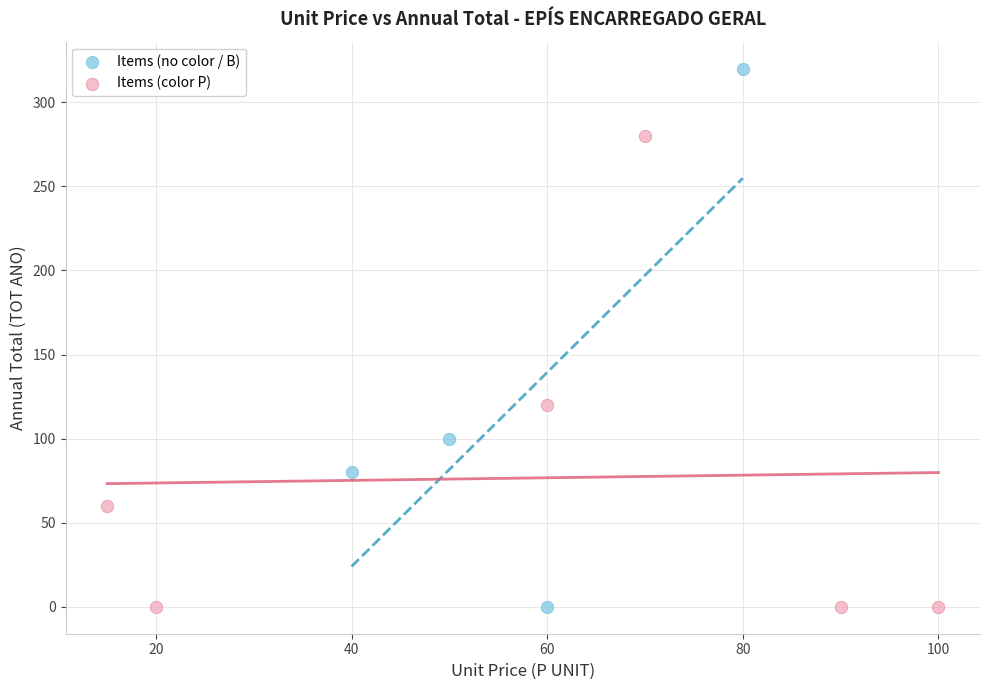

Which series contains the highest Y value?

Items (no color / B)